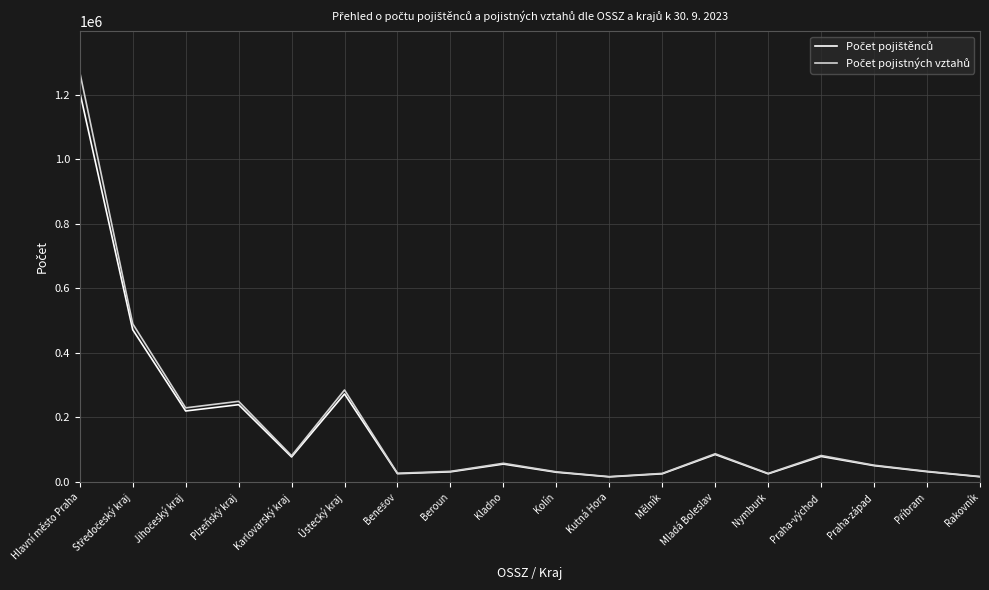

At which category does the chart reach its peak across all series?

Hlavní město Praha